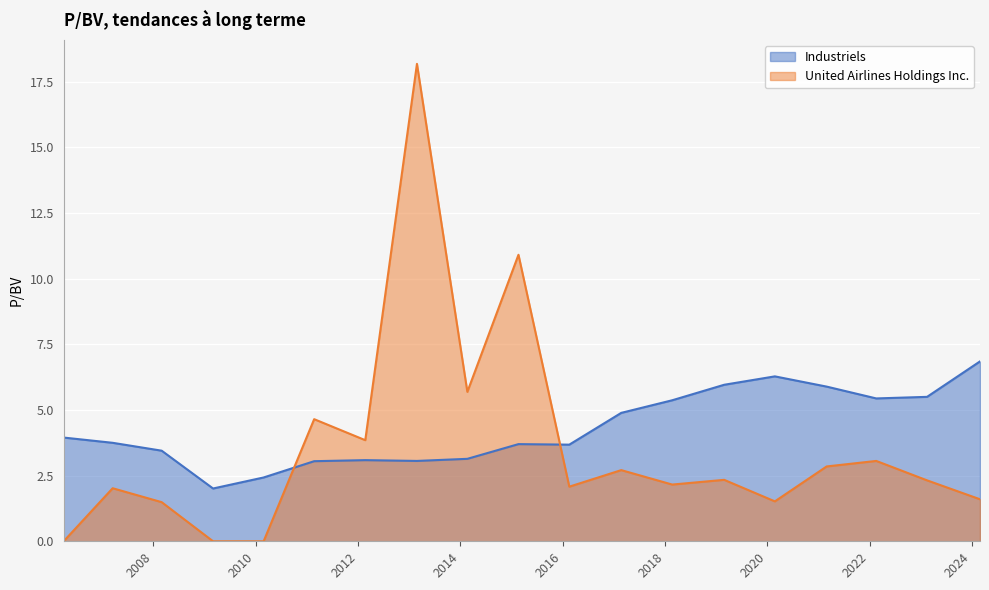

How many lines are shown in the chart?

2